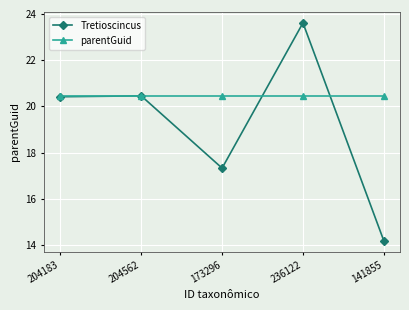

In Tretioscincus, how many points are higher than both neighbors (excluding endpoints)?

2